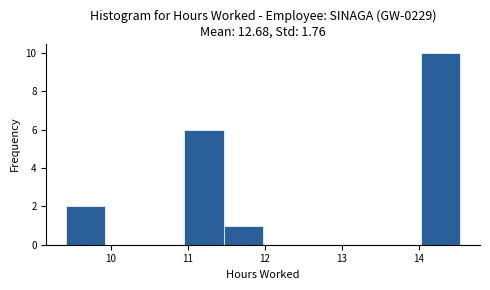

Reading left to right, transcribe this chart: for each bar, give the range it covers on the x-axis and its height. Neither the bar edges nor the heights are printed on the chart, so give them approximately, as read against the axes.

9.4 to 9.9: 2
9.9 to 10.4: 0
10.4 to 11.0: 0
11.0 to 11.5: 6
11.5 to 12.0: 1
12.0 to 12.5: 0
12.5 to 13.0: 0
13.0 to 13.5: 0
13.5 to 14.0: 0
14.0 to 14.5: 10